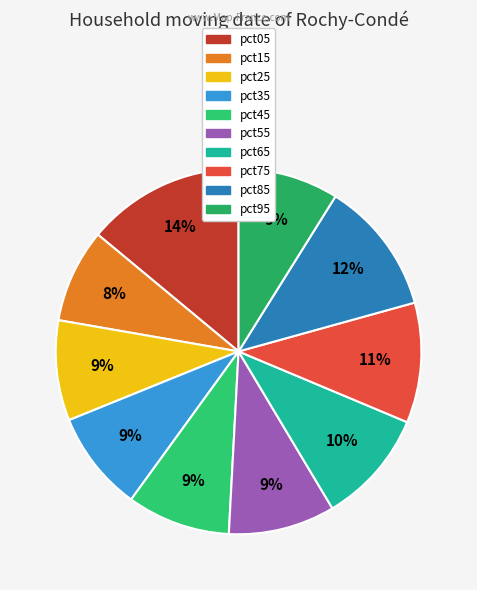

How many segments does this pie chart have?

10